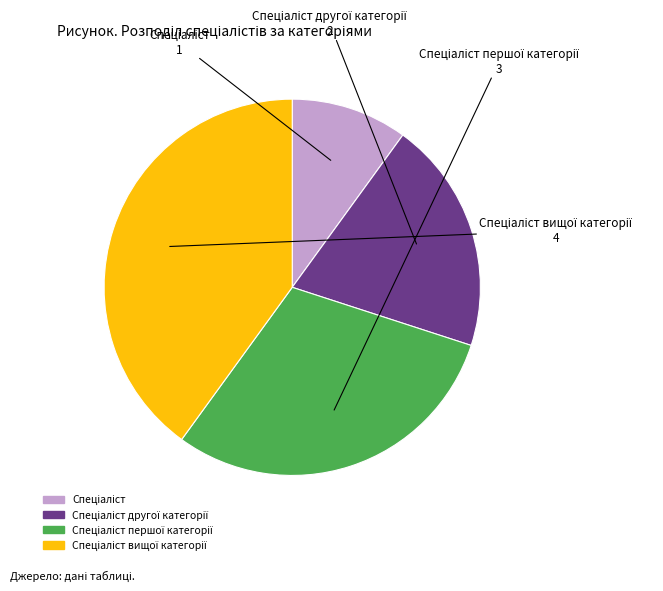

Does any single category account for the majority?

No